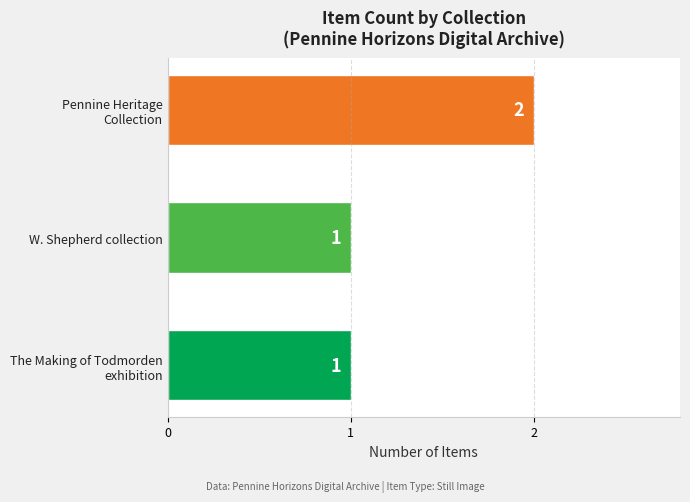

True or false: the data shows 0 at W. Shepherd collection.

False